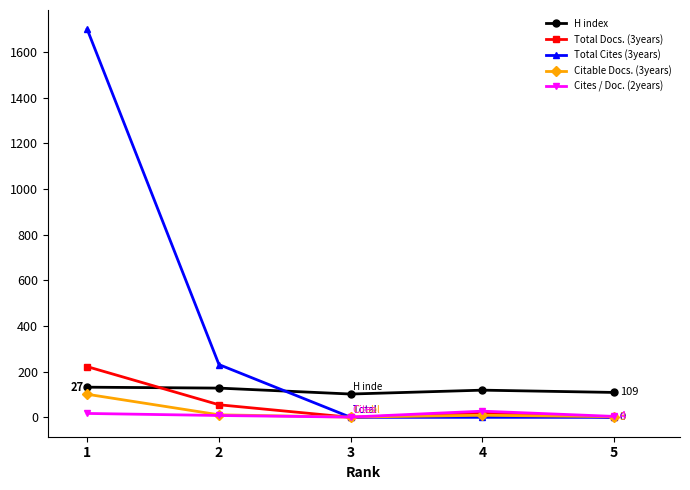

How many times do Total Docs. (3years) and Cites / Doc. (2years) cross each other?

1